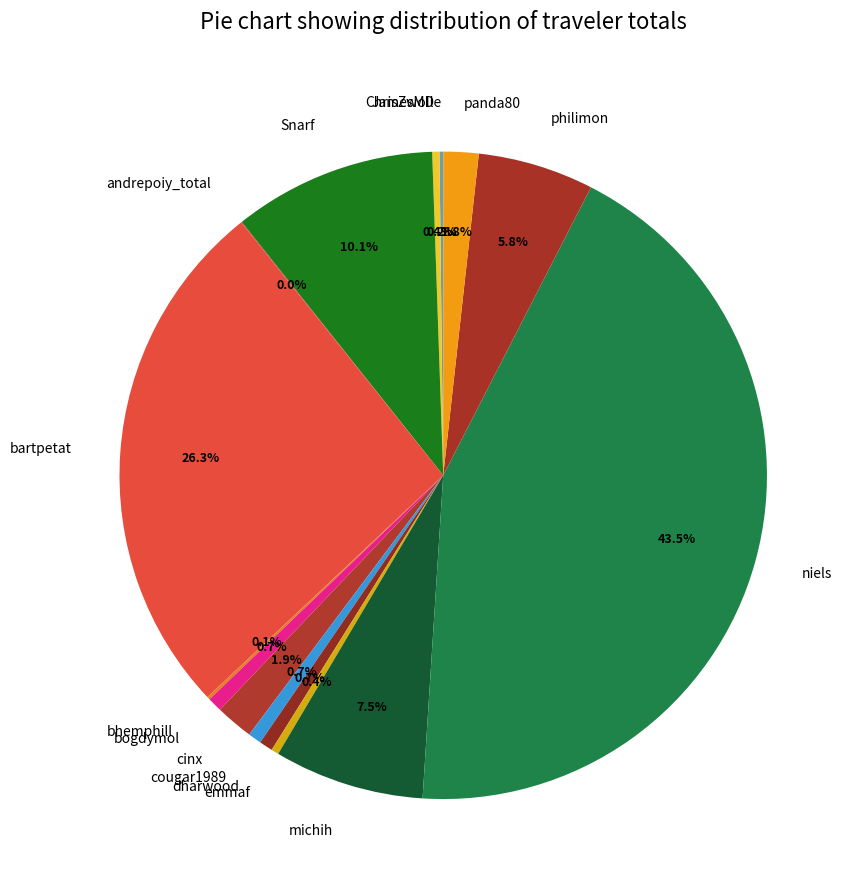

To the nearest percent, what is the average slice percentage?

7%